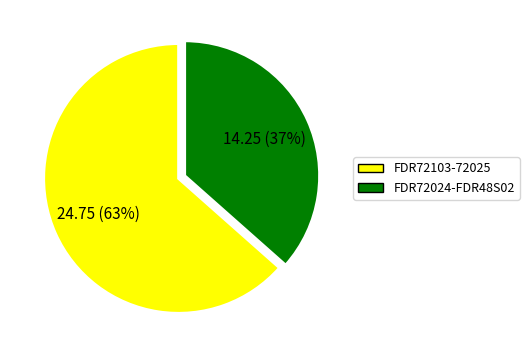

Does any single category account for the majority?

Yes